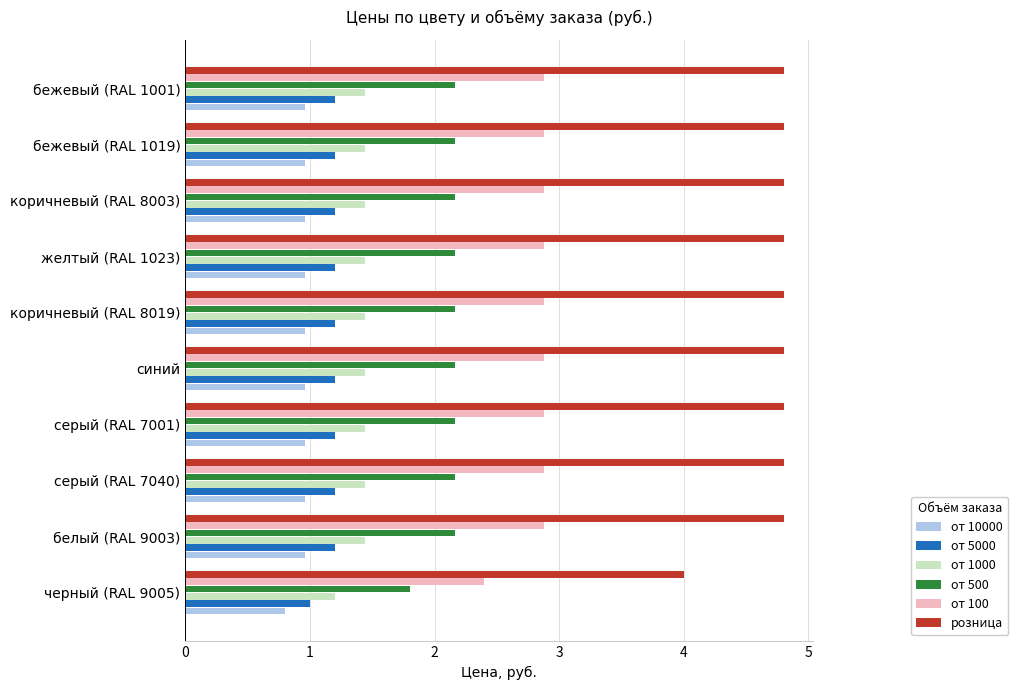

What is the lowest value of the от 1000 series?

1.2